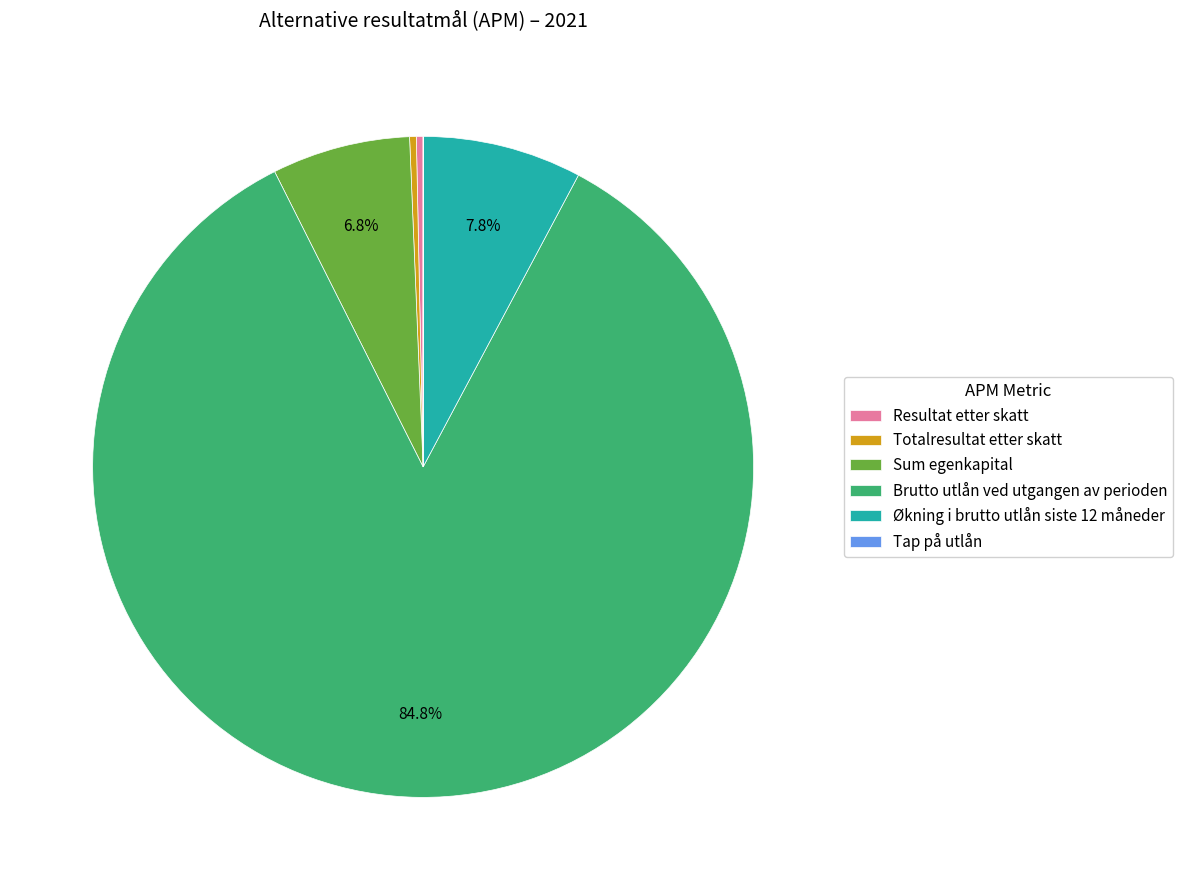

Which category accounts for the majority?

Brutto utlån ved utgangen av perioden